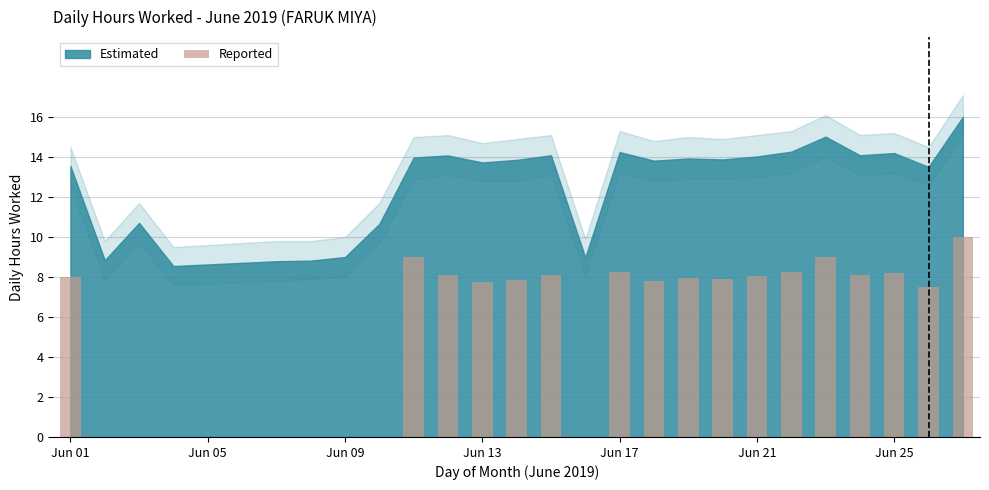

What is the maximum value shown in the chart?

10.0